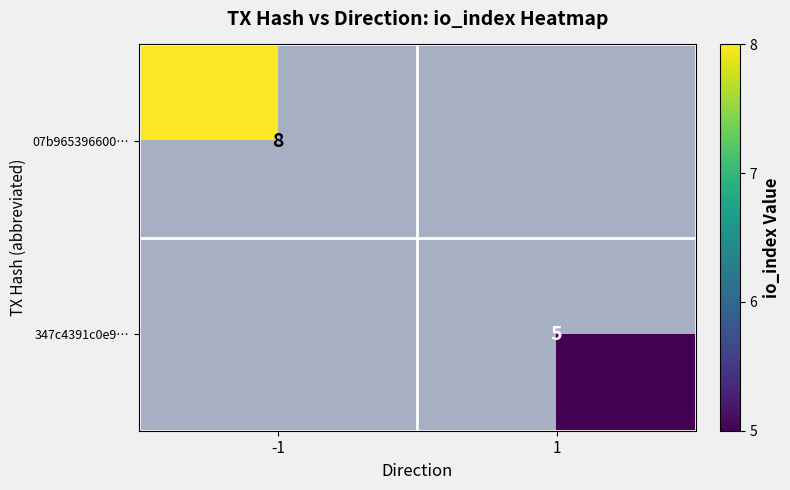

The value of 07b965396600… at -1 is 8. True or false?

True